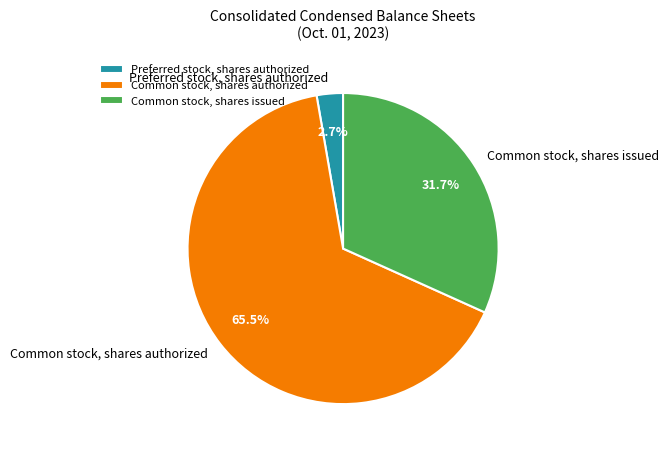

What is the majority slice?

Common stock, shares authorized